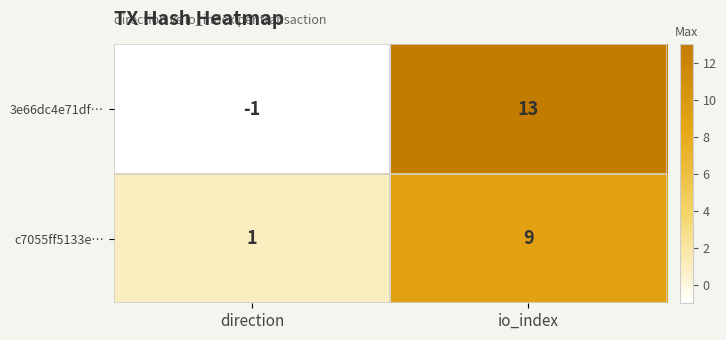

At which label does c7055ff5133e… reach its minimum?

direction